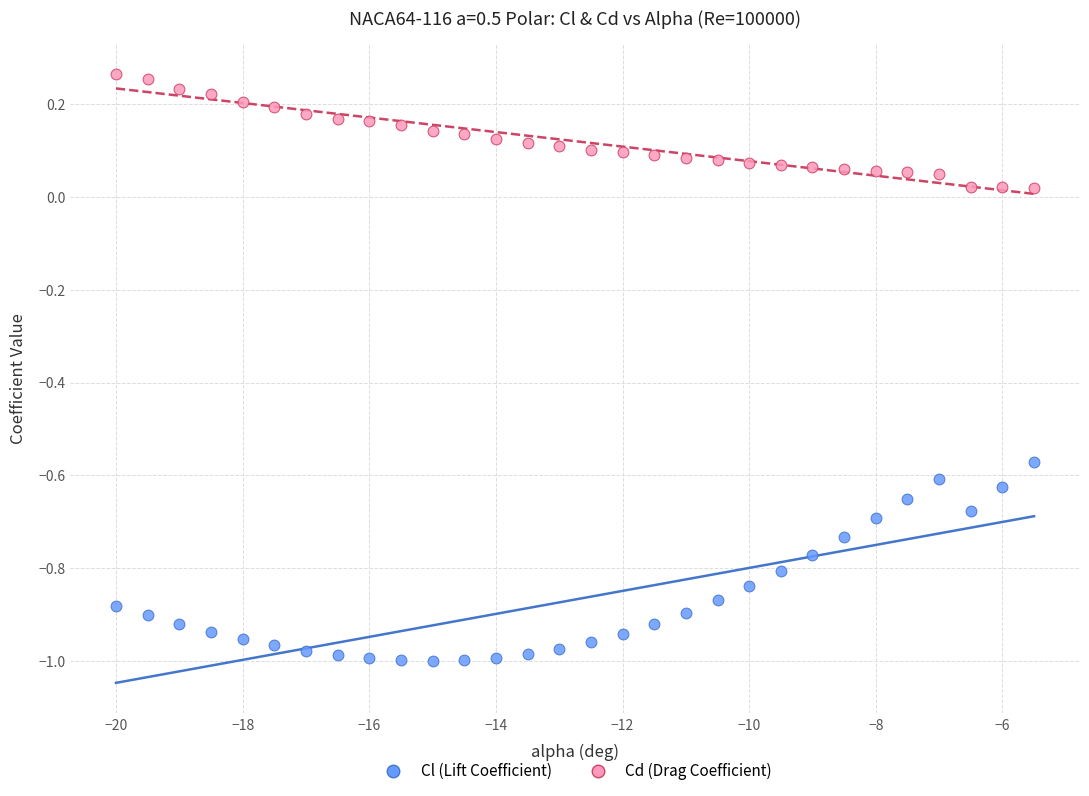

Across all data points, what is the range of X values (max minus min)?

14.5